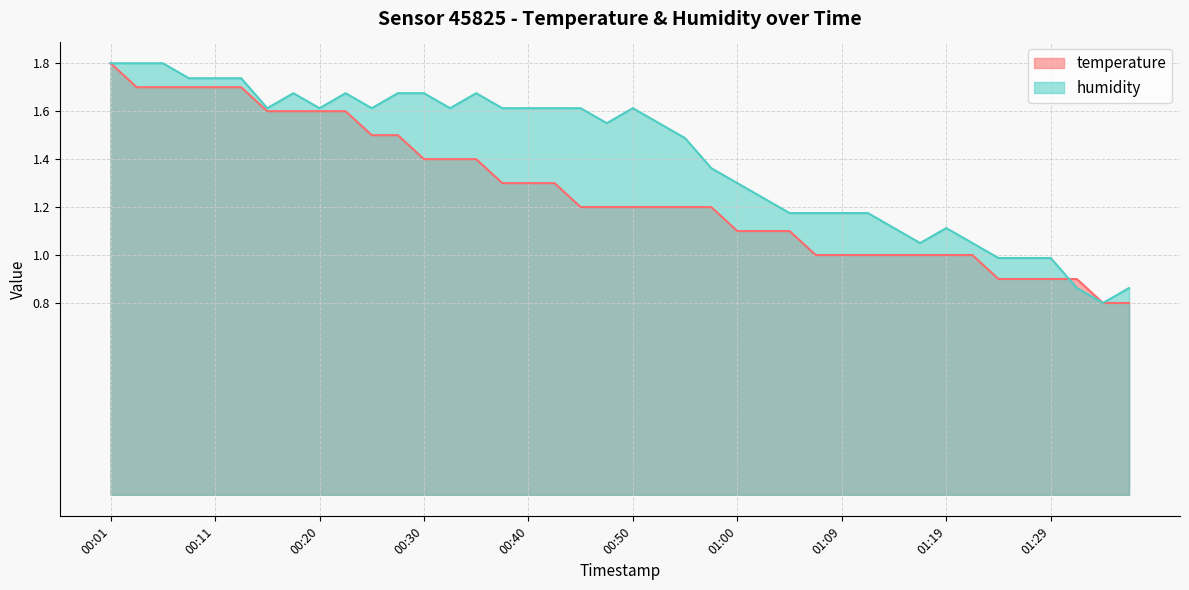

Reading left to right, what are all the values shown in this chart?

temperature: 00:01=1.8	00:03=1.7	00:06=1.7	00:08=1.7	00:11=1.7	00:13=1.7	00:16=1.6	00:18=1.6	00:20=1.6	00:23=1.6	00:25=1.5	00:28=1.5	00:30=1.4	00:33=1.4	00:35=1.4	00:38=1.3	00:40=1.3	00:42=1.3	00:45=1.2	00:47=1.2	00:50=1.2	00:52=1.2	00:55=1.2	00:57=1.2	01:00=1.1	01:02=1.1	01:04=1.1	01:07=1.0	01:09=1.0	01:12=1.0	01:14=1.0	01:17=1.0	01:19=1.0	01:21=1.0	01:24=0.9	01:26=0.9	01:29=0.9	01:31=0.9	01:34=0.8	01:36=0.8
humidity: 00:01=1.8	00:03=1.8	00:06=1.8	00:08=1.7	00:11=1.7	00:13=1.7	00:16=1.6	00:18=1.7	00:20=1.6	00:23=1.7	00:25=1.6	00:28=1.7	00:30=1.7	00:33=1.6	00:35=1.7	00:38=1.6	00:40=1.6	00:42=1.6	00:45=1.6	00:47=1.5	00:50=1.6	00:52=1.5	00:55=1.5	00:57=1.4	01:00=1.3	01:02=1.2	01:04=1.2	01:07=1.2	01:09=1.2	01:12=1.2	01:14=1.1	01:17=1.0	01:19=1.1	01:21=1.0	01:24=1.0	01:26=1.0	01:29=1.0	01:31=0.9	01:34=0.8	01:36=0.9